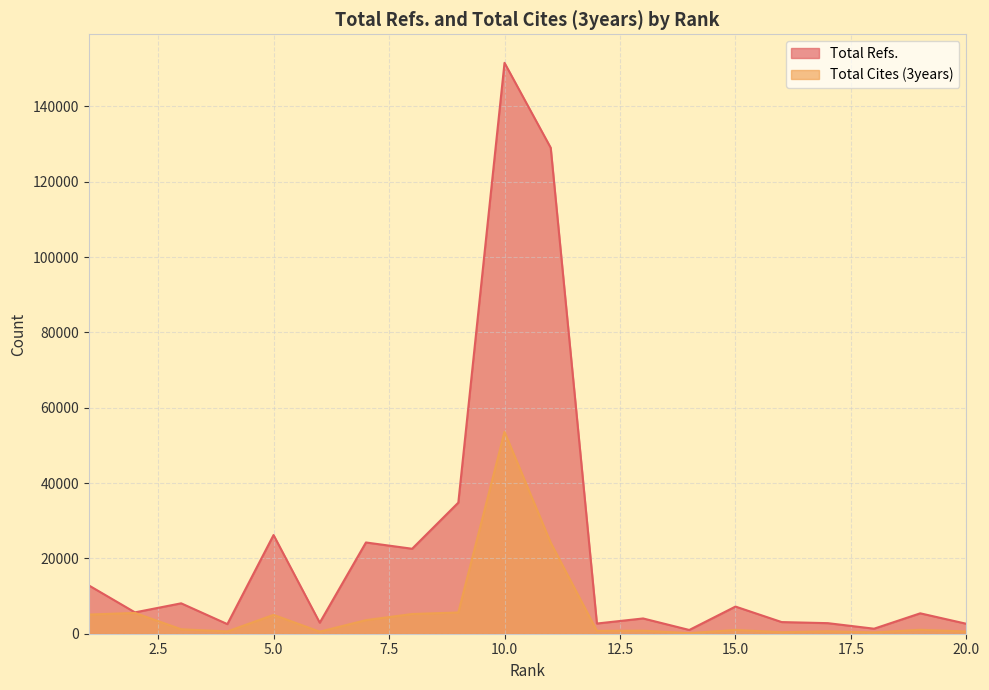

True or false: Total Cites (3years) has a value of 390 at 13.

False